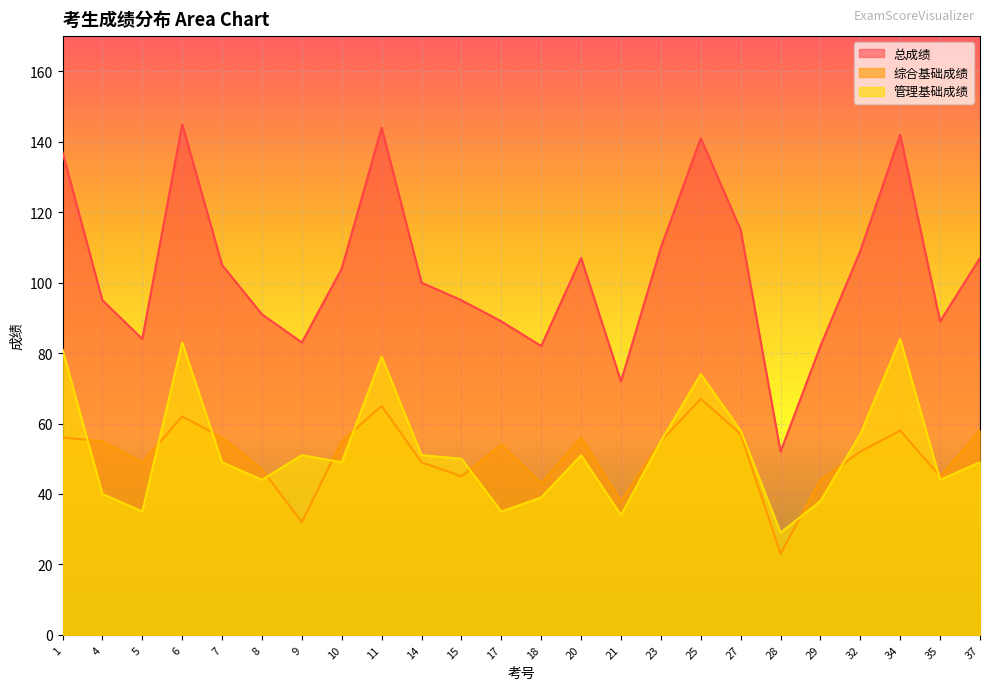

Which has a higher value, 5 or 4?

4